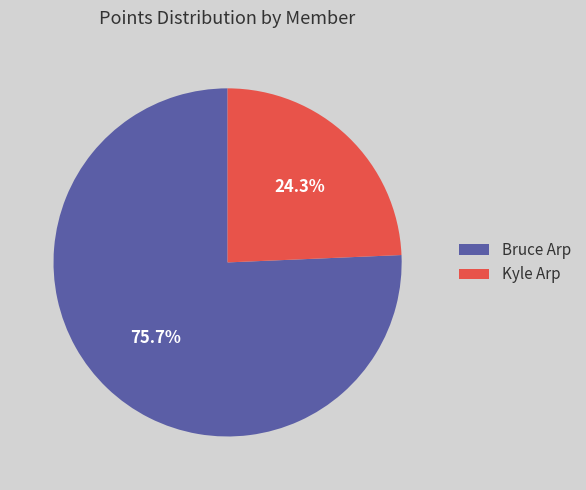

To the nearest percent, what portion does Bruce Arp represent?

76%